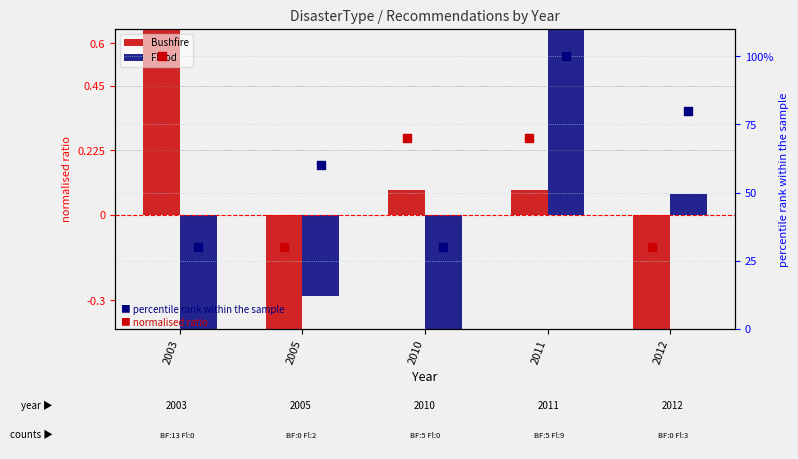

What is the total value across all series at 2005?

88.7